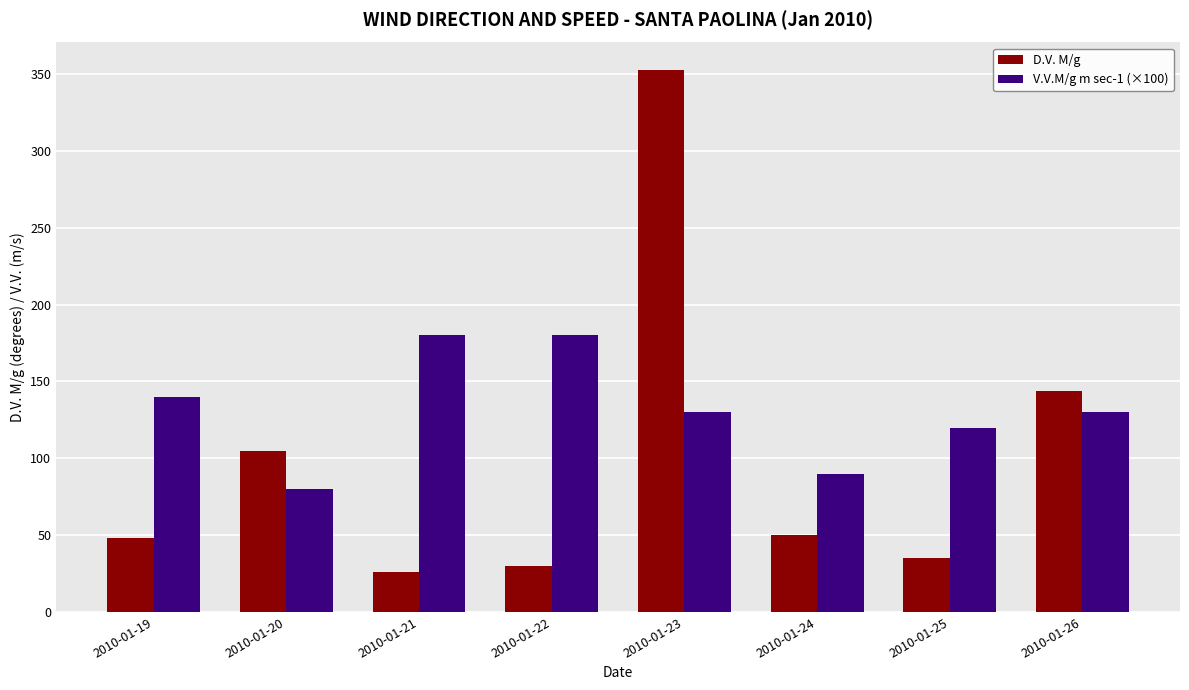

The value of V.V.M/g m sec-1 (×100) at 2010-01-22 is 180. True or false?

True